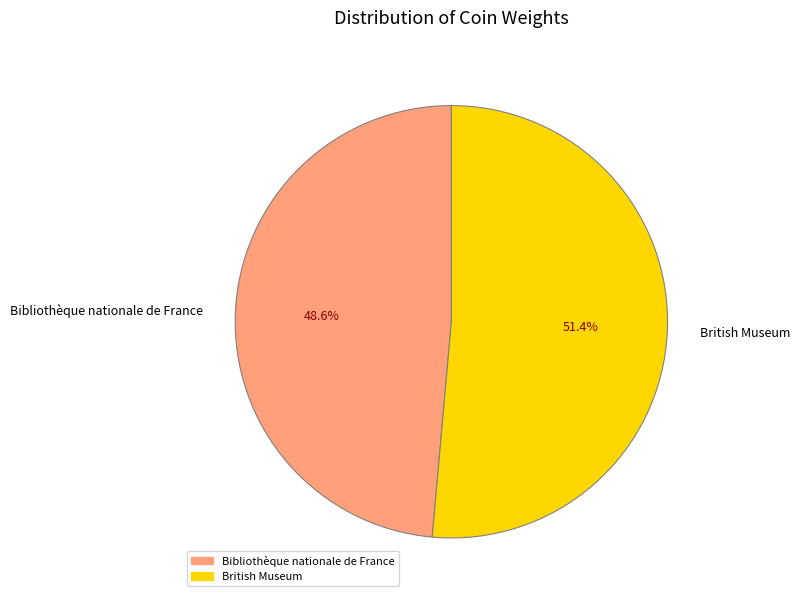

Count the number of slices in the pie.

2